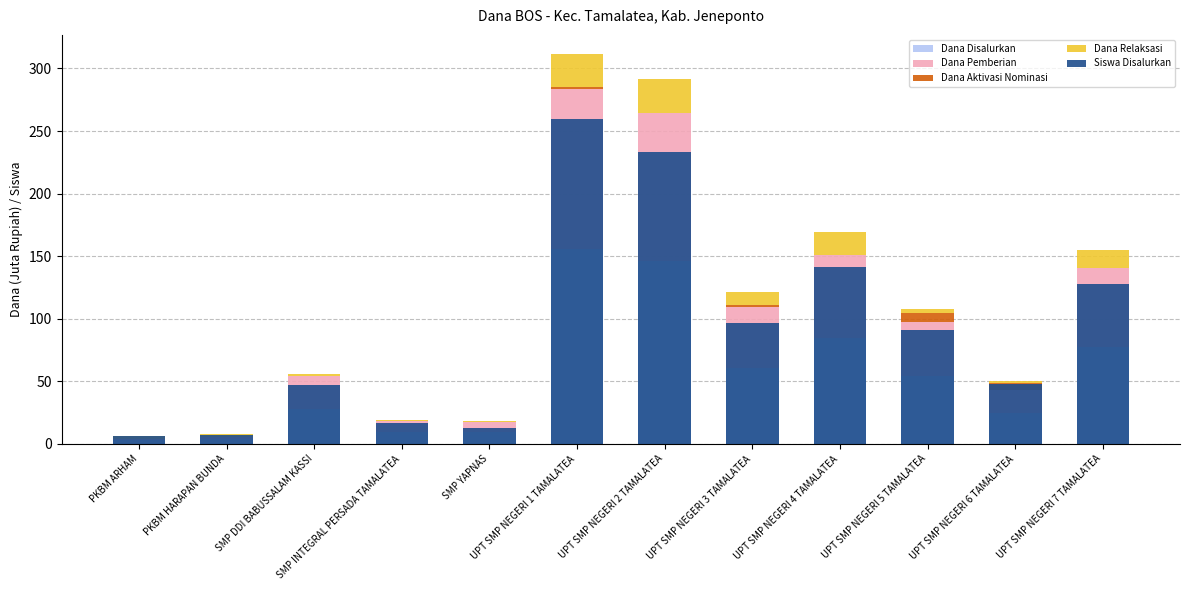

What is the label of the 6th bar from the right?

UPT SMP NEGERI 2 TAMALATEA